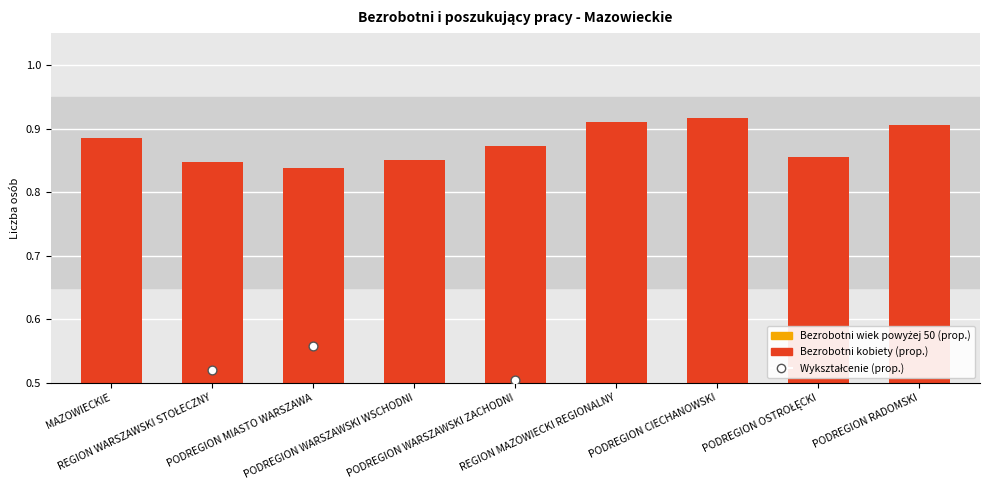

At which category is the sum across all series the highest?

PODREGION MIASTO WARSZAWA